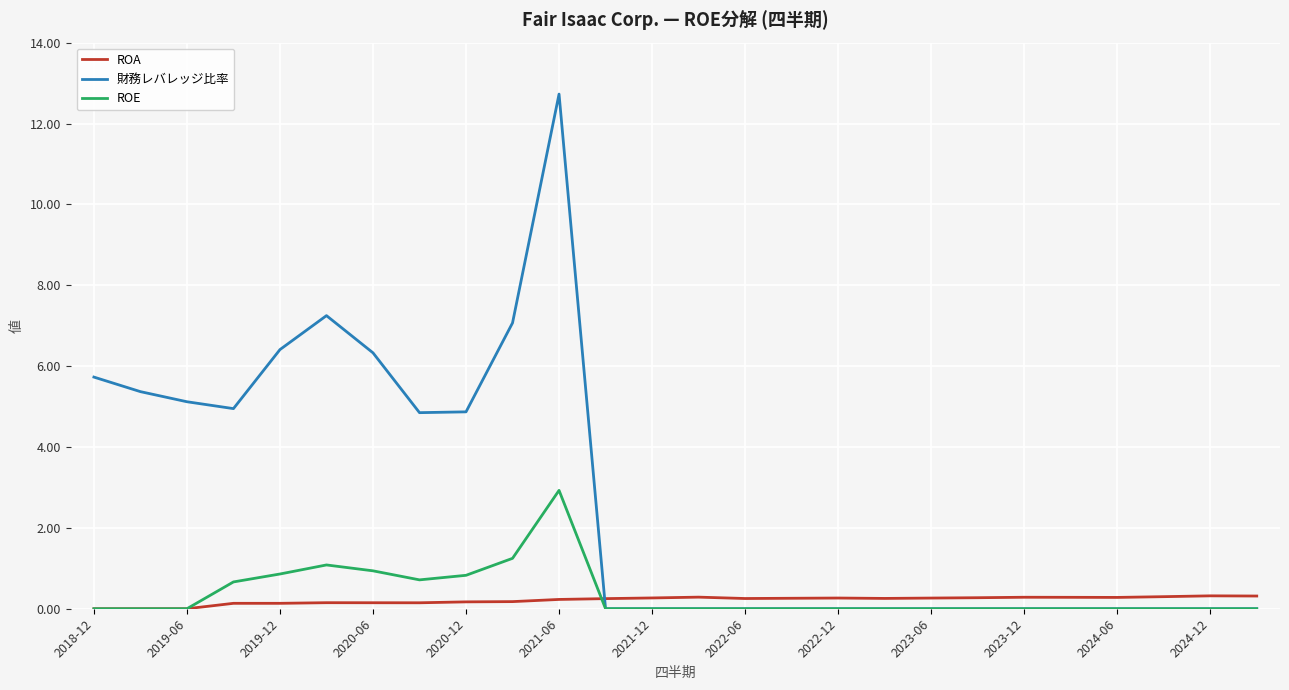

What is the average value of the ROE series?

0.4